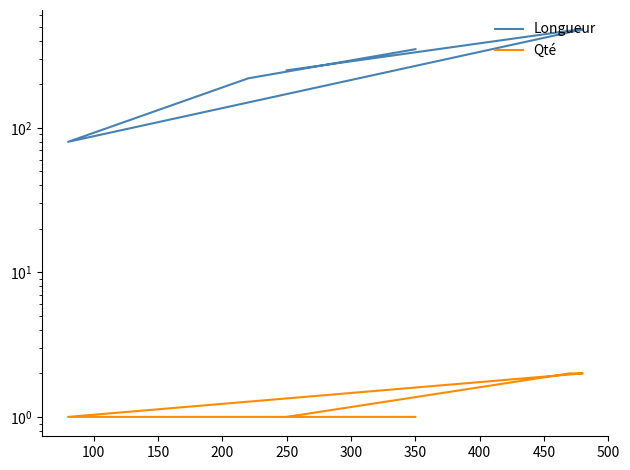

True or false: Longueur and Qté cross at least once.

False